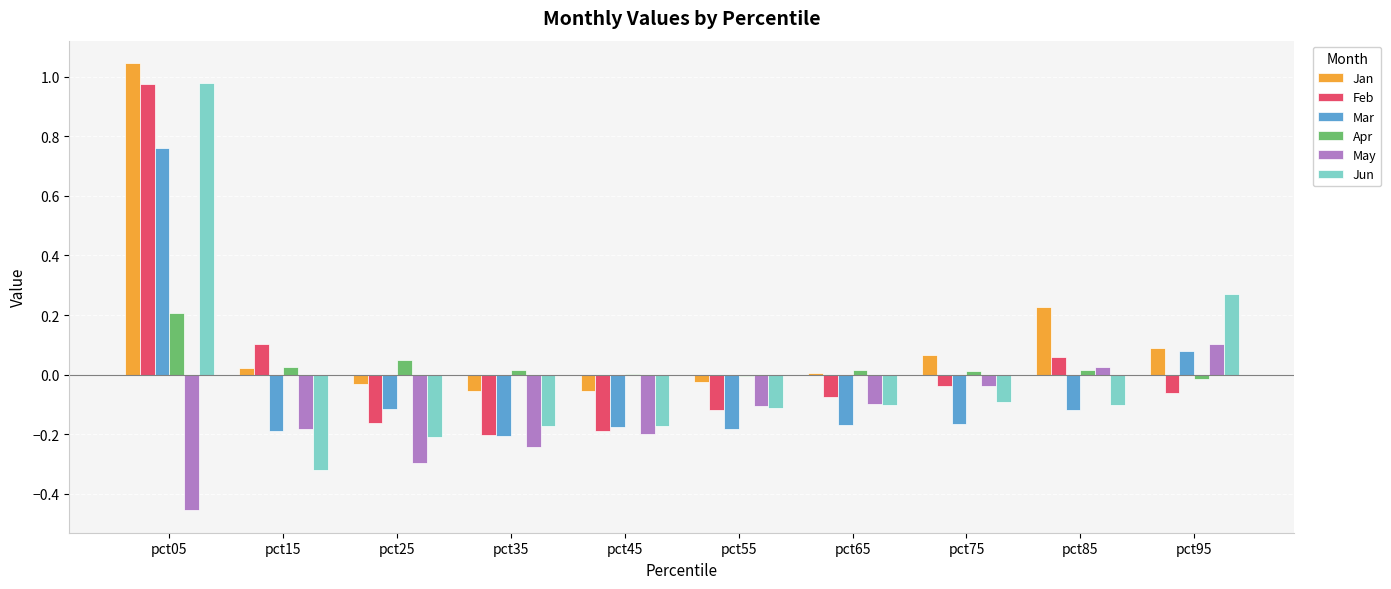

True or false: Jan has a value of 0.4 at pct85.

False